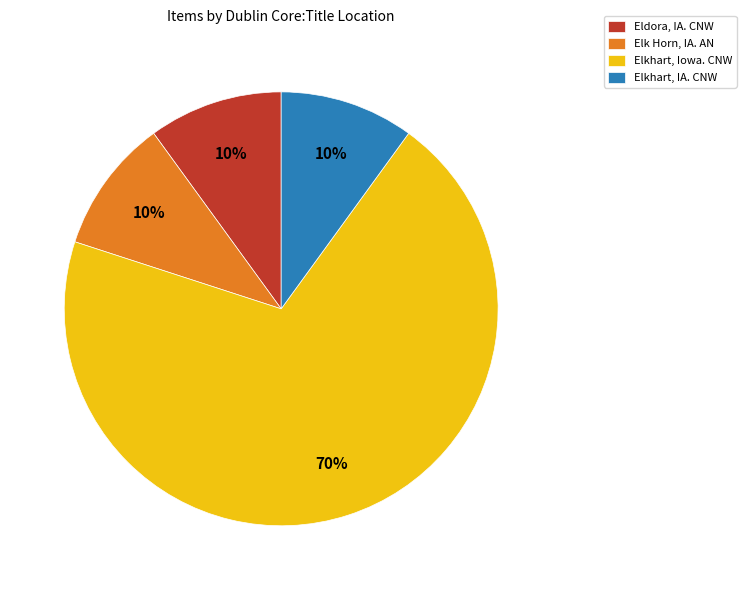

To the nearest percent, what is the average slice percentage?

25%